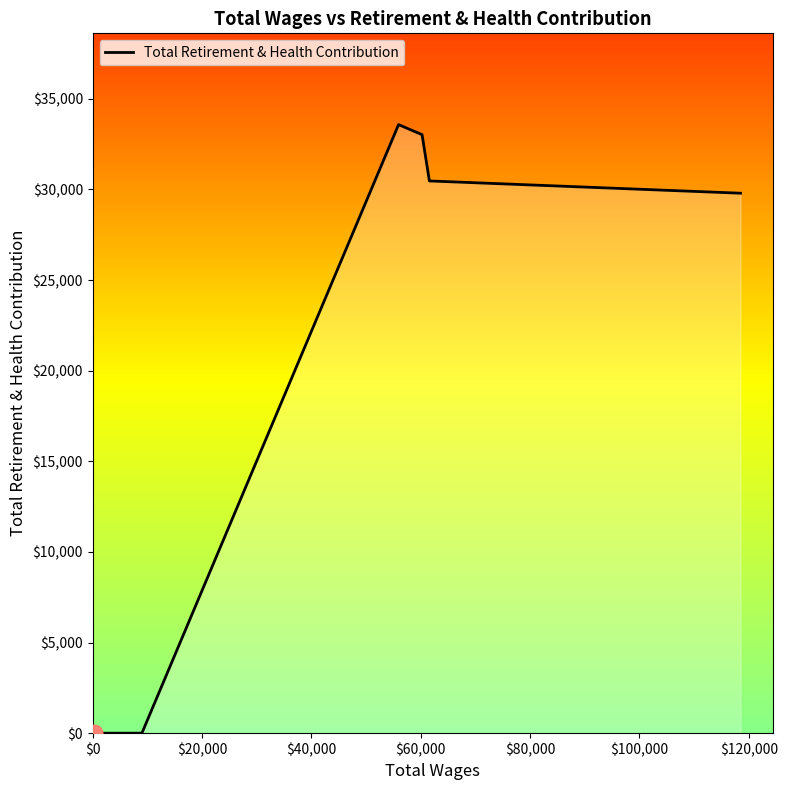

What is the maximum value shown in the chart?

33577